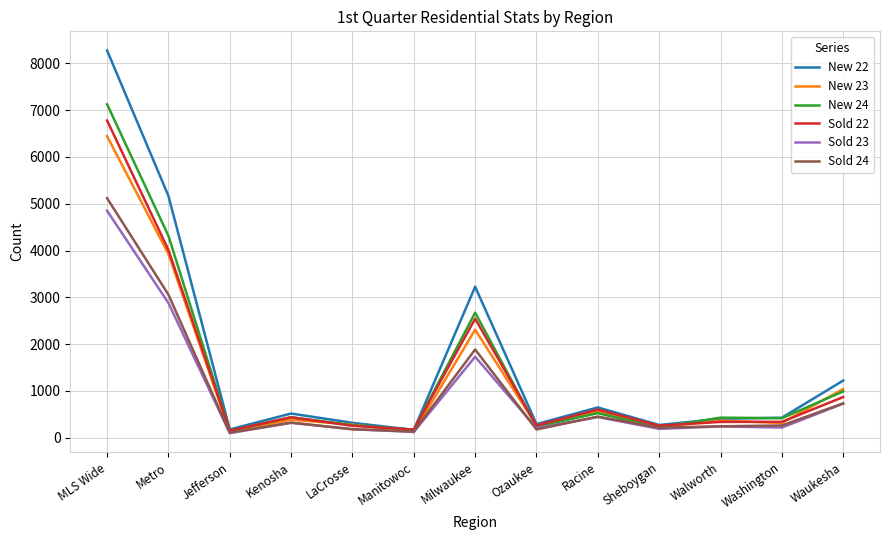

What is the difference between the highest and lowest values at Washington?

210